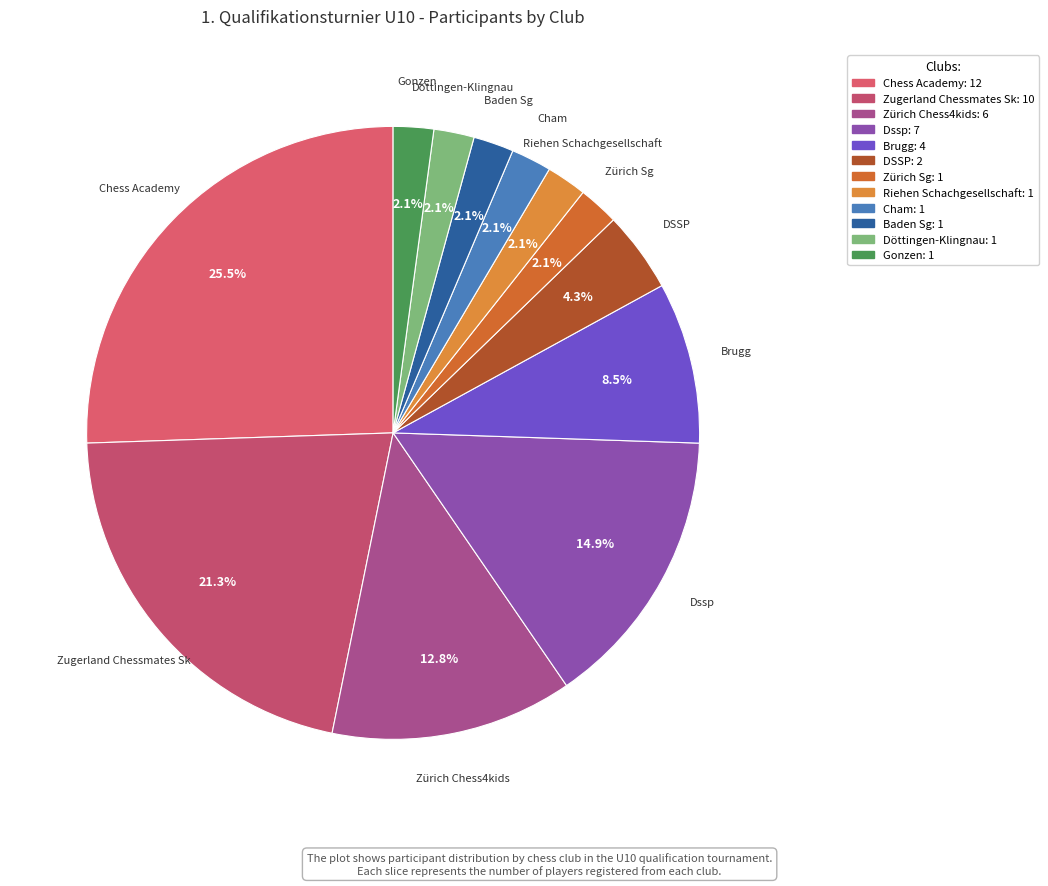

How many slices are in this pie chart?

12